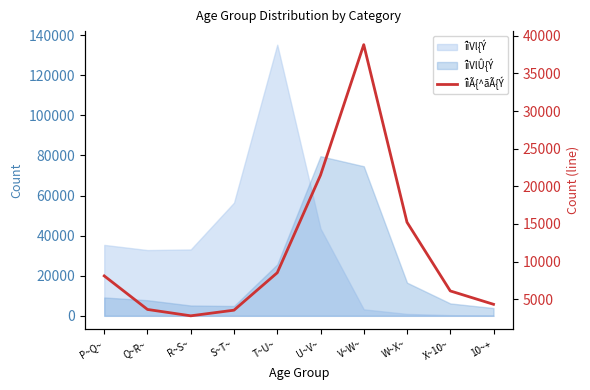

What is the average value?

11255